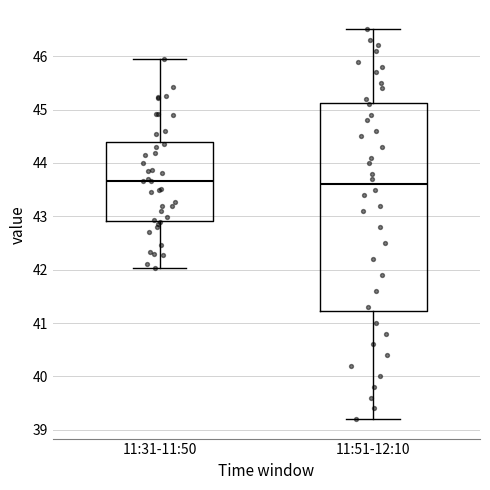

Reading left to right, read every box against the y-axis: the position of its median line, the range the box covers, and the ends of its whiskers. The values are not printed on the chart, so give them approximately, as read against the axis.

11:31-11:50: median 43.7, box 42.9 to 44.4, whiskers 42.0 to 46.0
11:51-12:10: median 43.6, box 41.2 to 45.1, whiskers 39.2 to 46.5